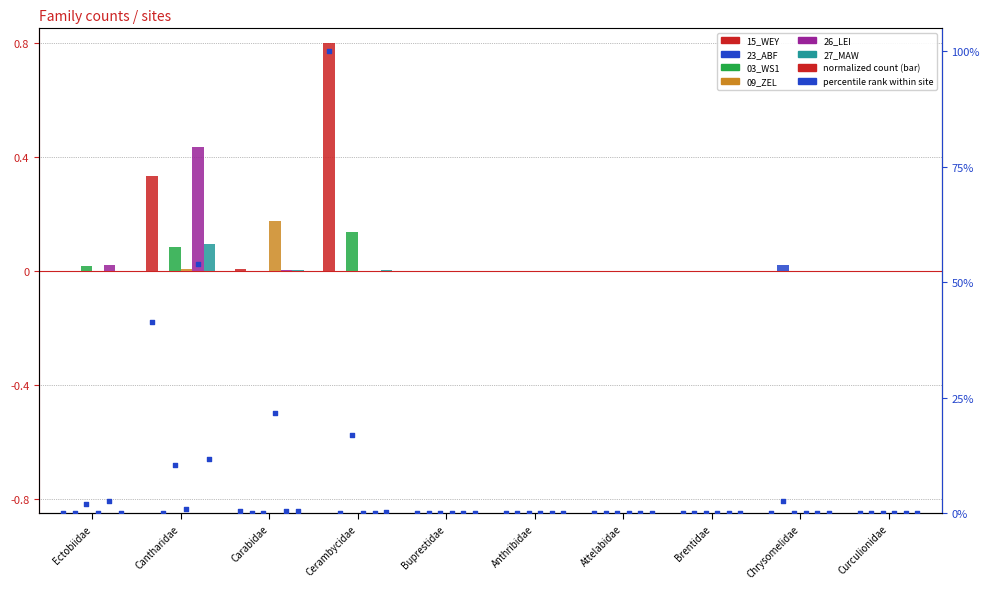

Which series has the largest total across all categories?

15_WEY